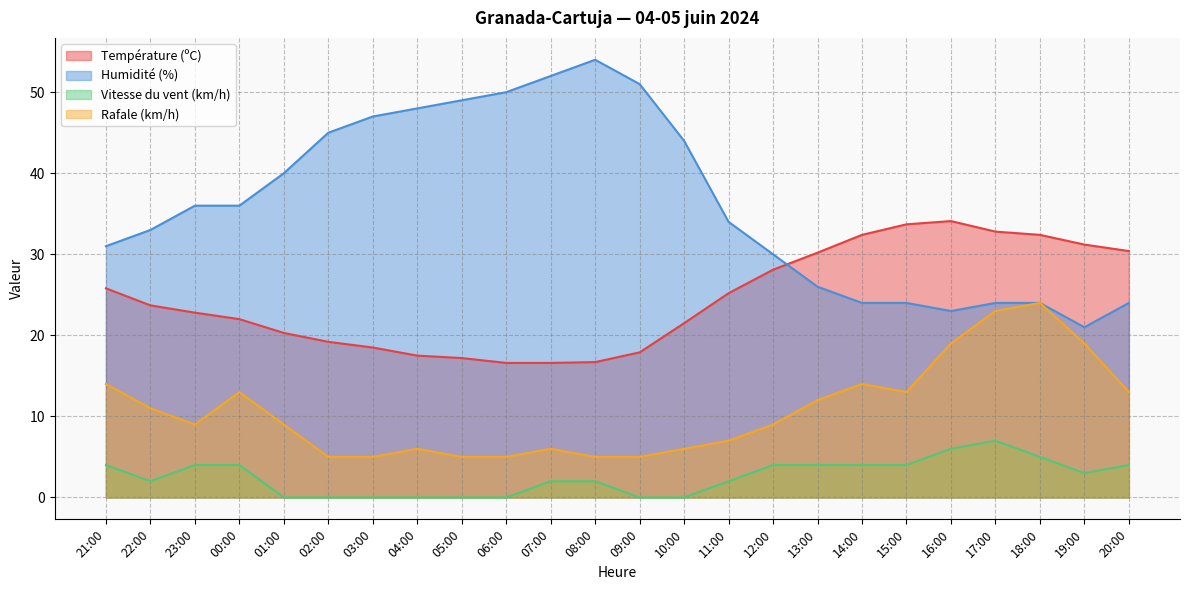

Reading left to right, transcribe all the data shown in this chart.

Température (ºC): 25.8	23.7	22.8	22.0	20.3	19.2	18.5	17.5	17.2	16.6	16.6	16.7	17.9	21.5	25.2	28.1	30.2	32.4	33.7	34.1	32.8	32.4	31.2	30.4
Humidité (%): 31.0	33.0	36.0	36.0	40.0	45.0	47.0	48.0	49.0	50.0	52.0	54.0	51.0	44.0	34.0	30.0	26.0	24.0	24.0	23.0	24.0	24.0	21.0	24.0
Vitesse du vent (km/h): 4.0	2.0	4.0	4.0	0.0	0.0	0.0	0.0	0.0	0.0	2.0	2.0	0.0	0.0	2.0	4.0	4.0	4.0	4.0	6.0	7.0	5.0	3.0	4.0
Rafale (km/h): 14.0	11.0	9.0	13.0	9.0	5.0	5.0	6.0	5.0	5.0	6.0	5.0	5.0	6.0	7.0	9.0	12.0	14.0	13.0	19.0	23.0	24.0	19.0	13.0